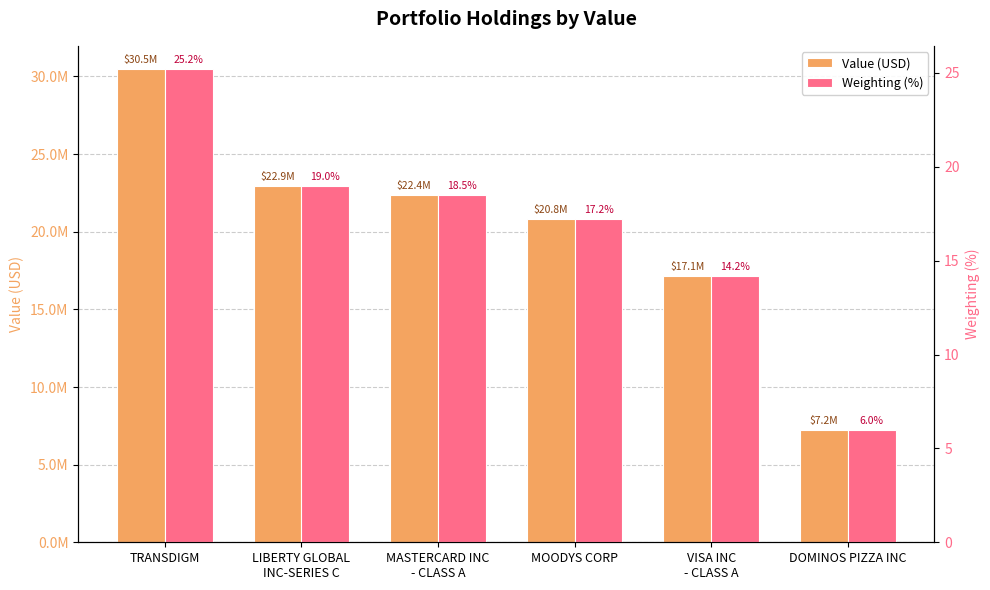

How many values in the Weighting (%) series exceed 18?

3